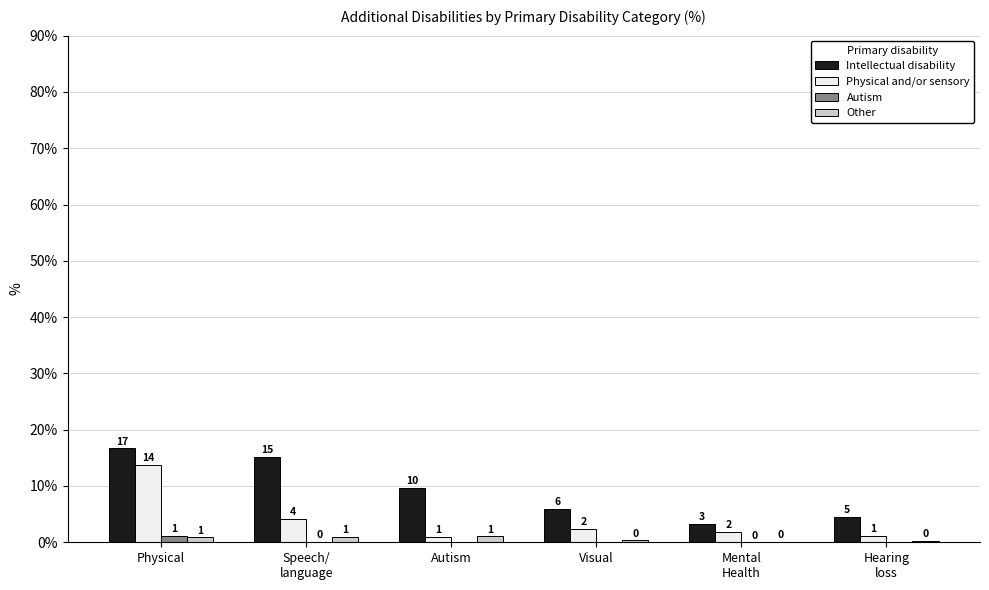

The Intellectual disability series shows 9.7 at Visual. True or false?

False